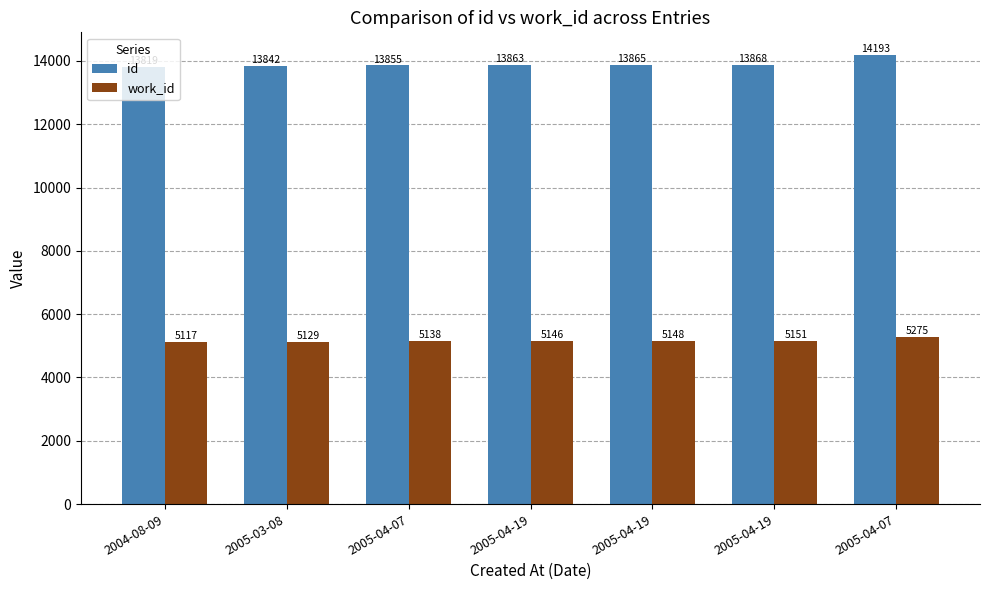

What are all the series names shown in the legend?

id, work_id